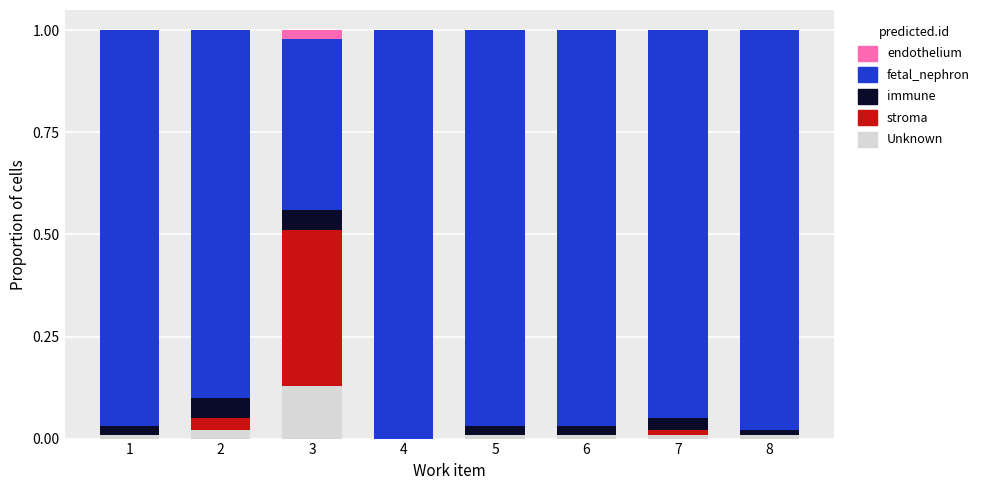

What is the difference between the maximum and minimum values in the Unknown series?

0.1